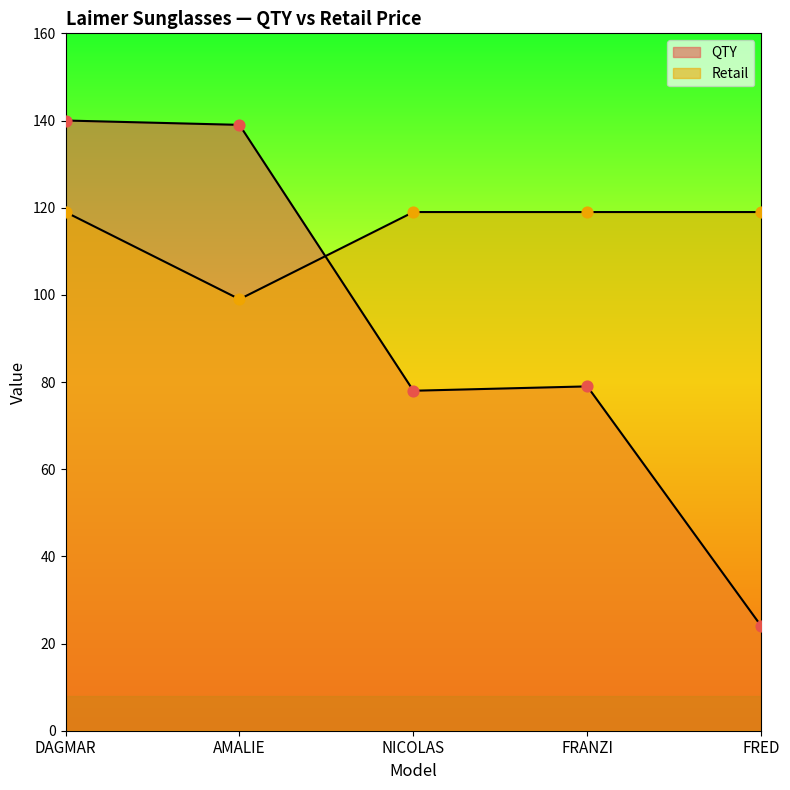

At how many categories does at least one series exceed 76?

5